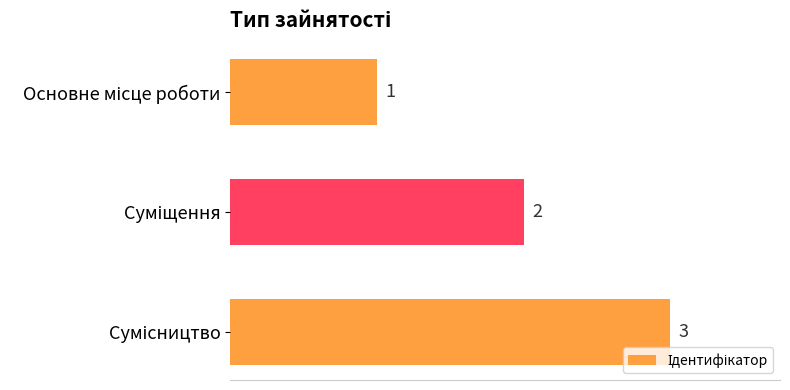

What is the difference between the maximum and minimum values?

2